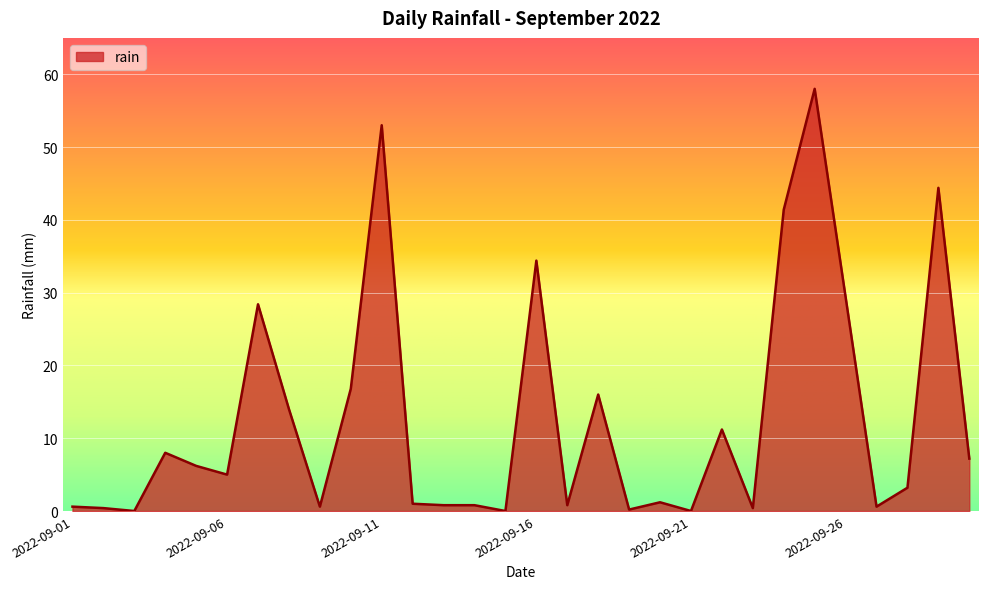

What is the maximum value shown in the chart?

58.0